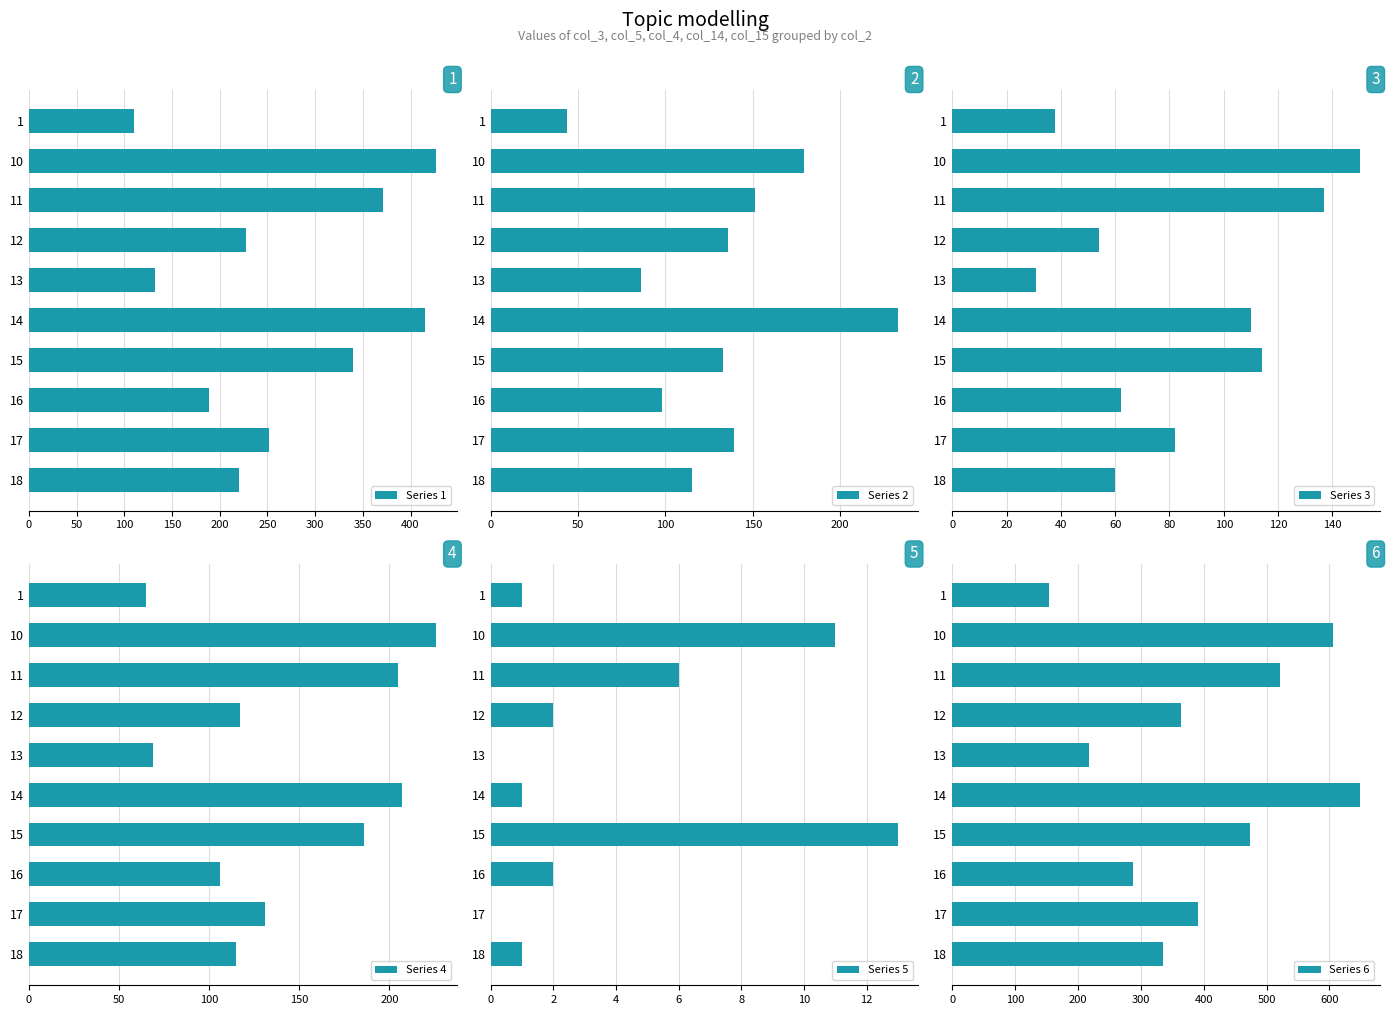

What is the sum of all Series 1 values?

2684